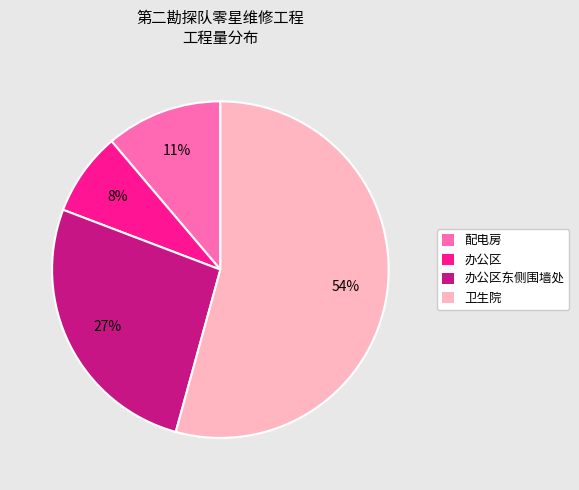

Combined, do 配电房 and 办公区东侧围墙处 account for over 50%?

No